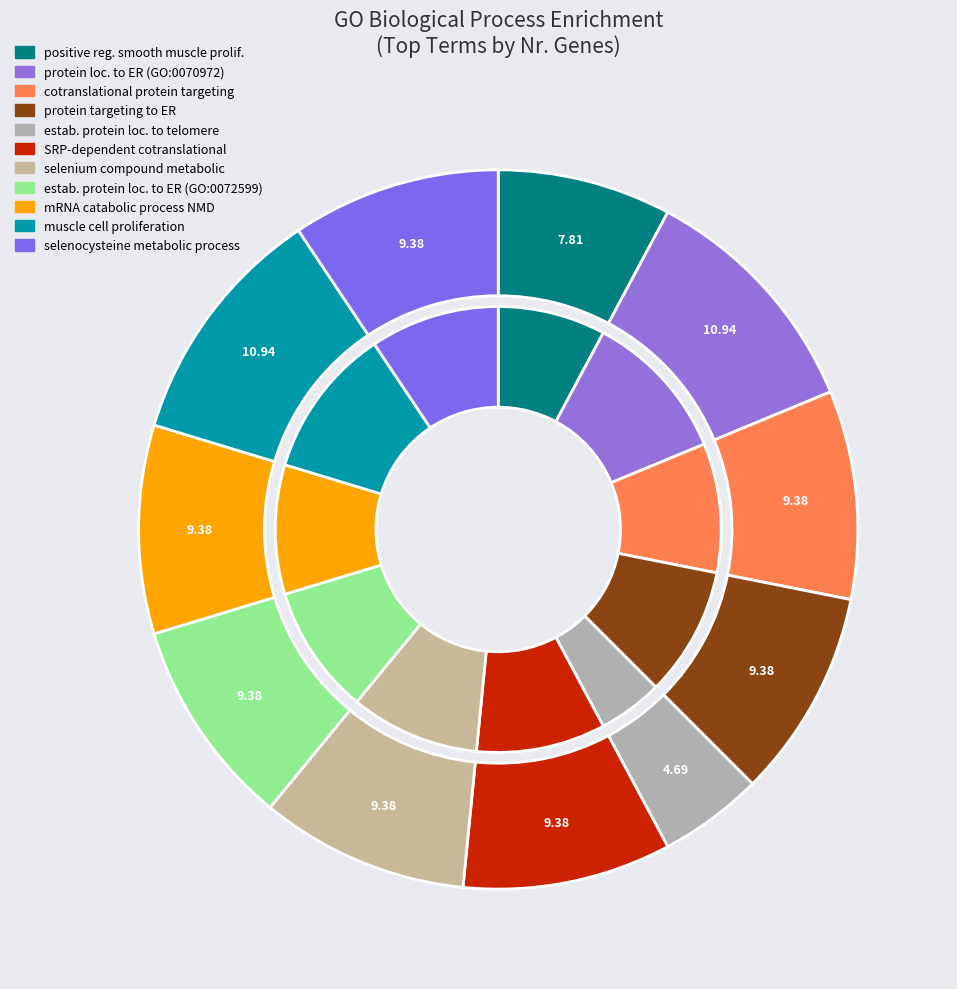

To the nearest percent, what is the difference between the muscle cell proliferation and nuclear-transcribed mRNA catabolic process slice percentages?

2%